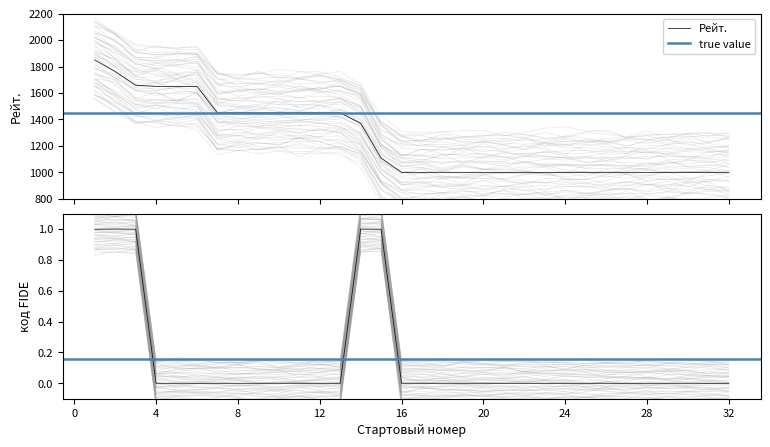

What is the value of the код FIDE point at the 14th from the left?

1.0